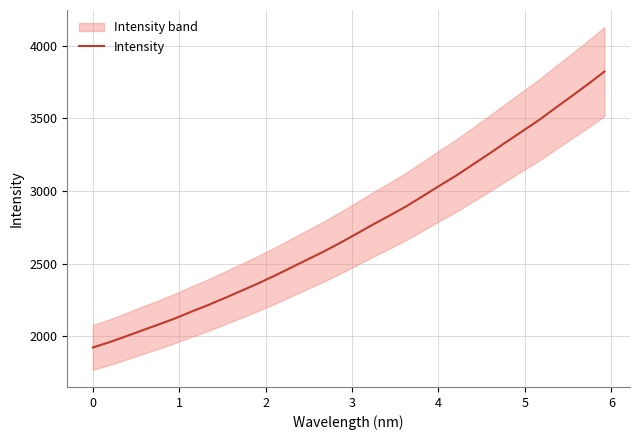

What is the maximum value for Intensity?

3821.0